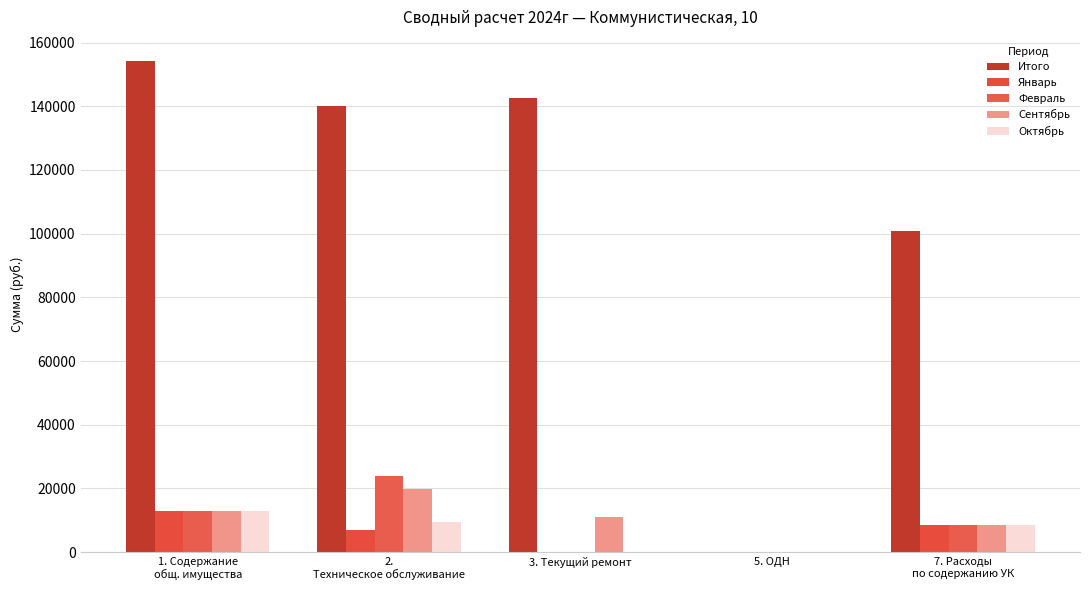

What is the value of the Январь bar at the 1st from the left?

12841.3